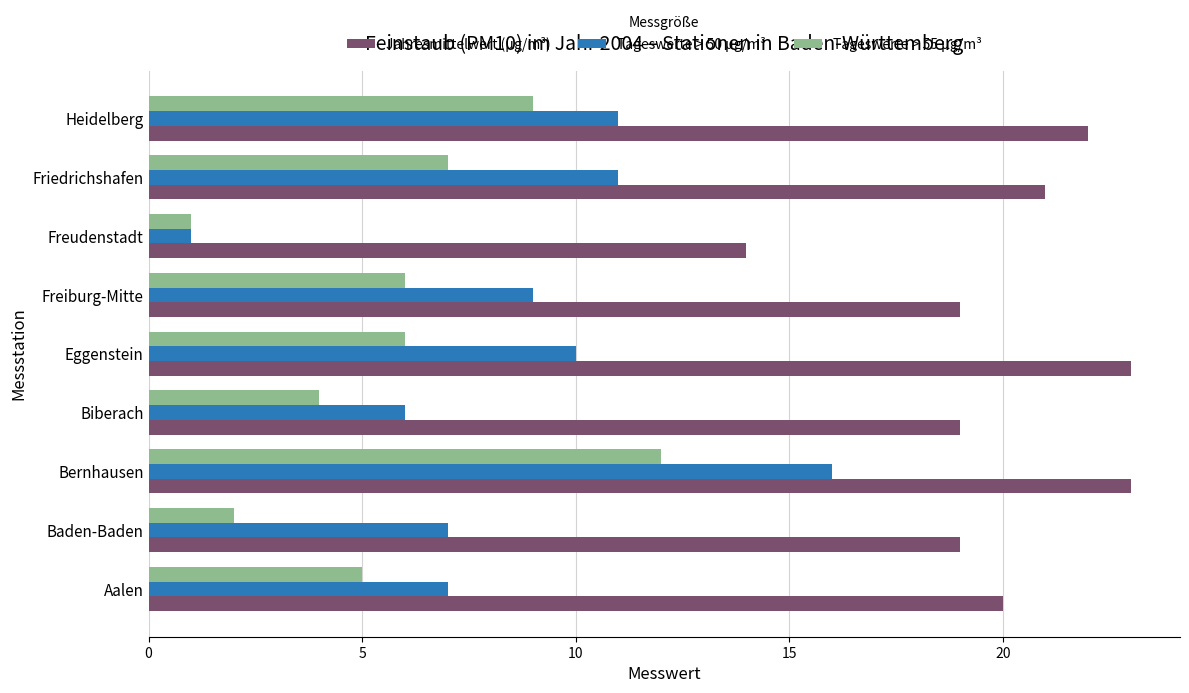

What is the minimum value for Tageswerte > 50 µg/m³?

1